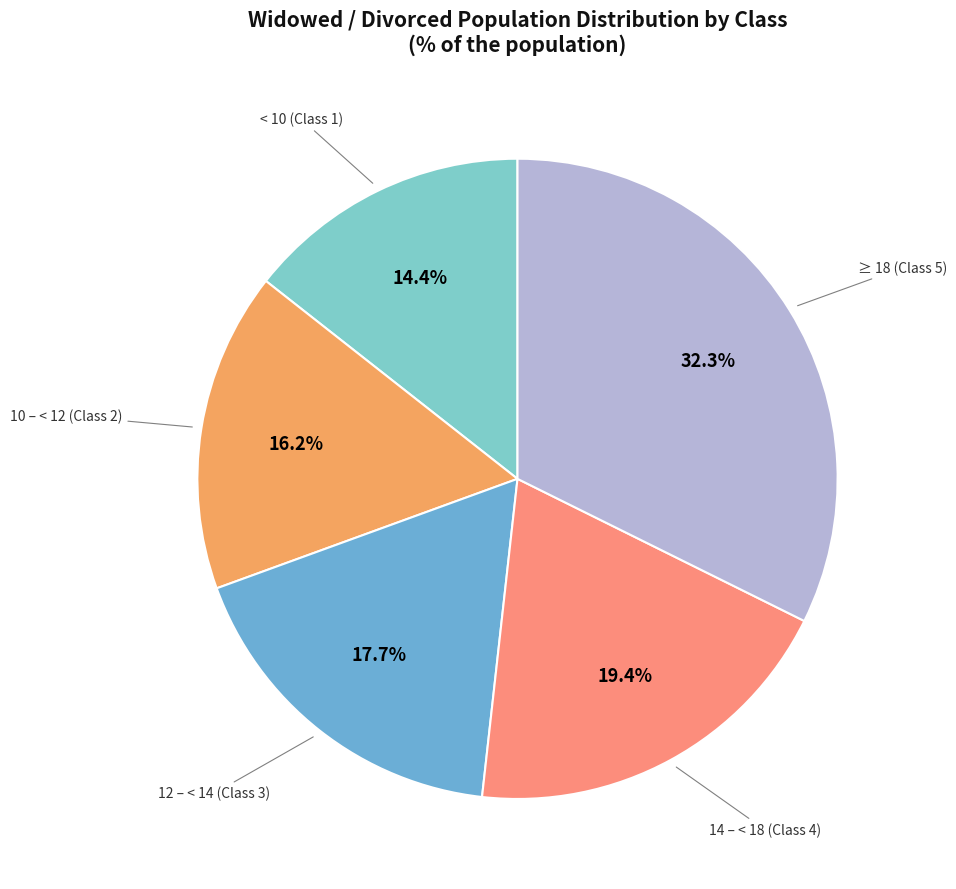

To the nearest percent, what is the difference between the < 10 (Class 1) and 10 – < 12 (Class 2) slice percentages?

2%